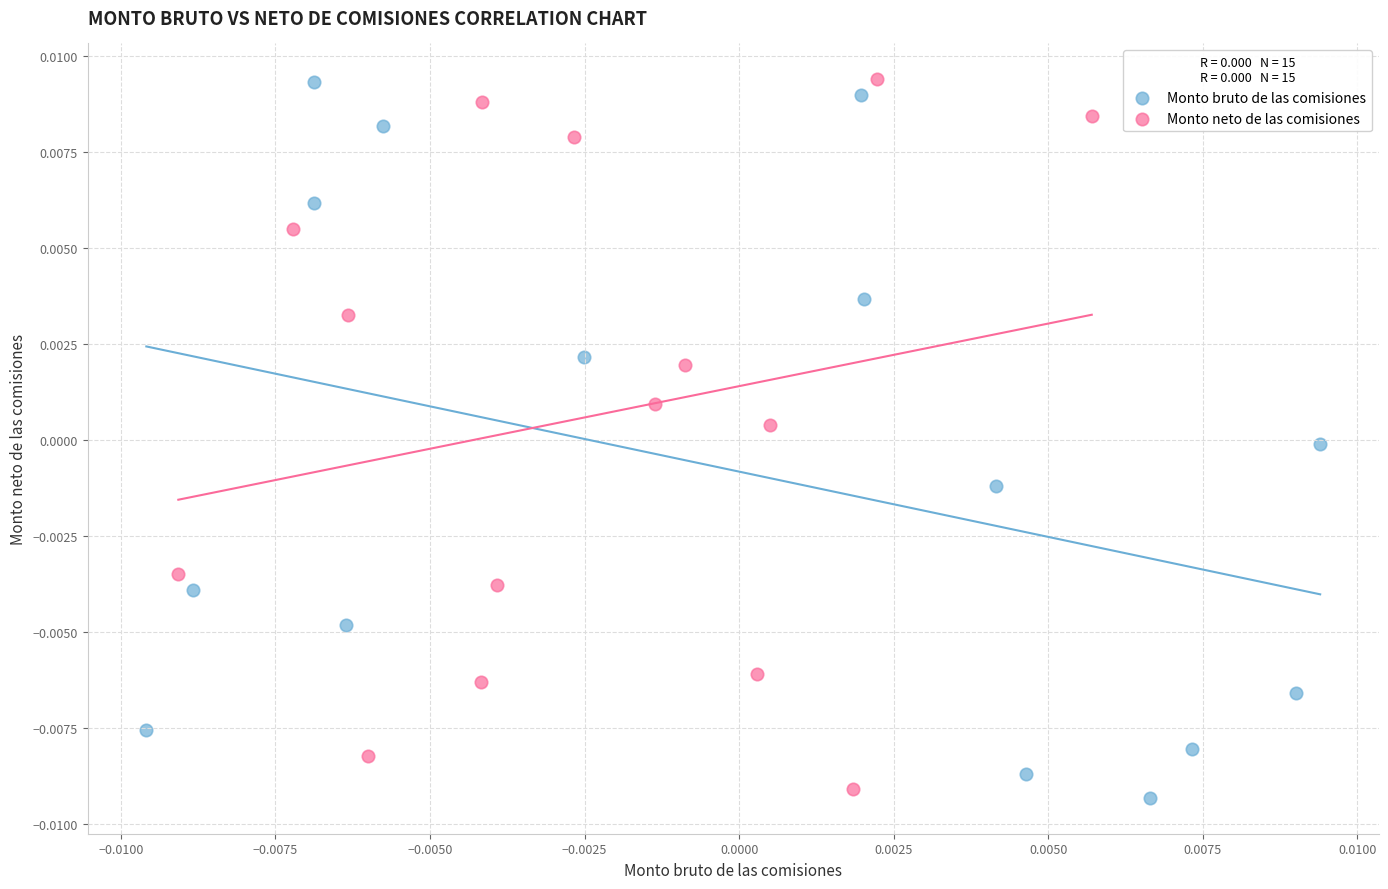

Which series has the largest Y range (max minus min)?

Monto bruto de las comisiones